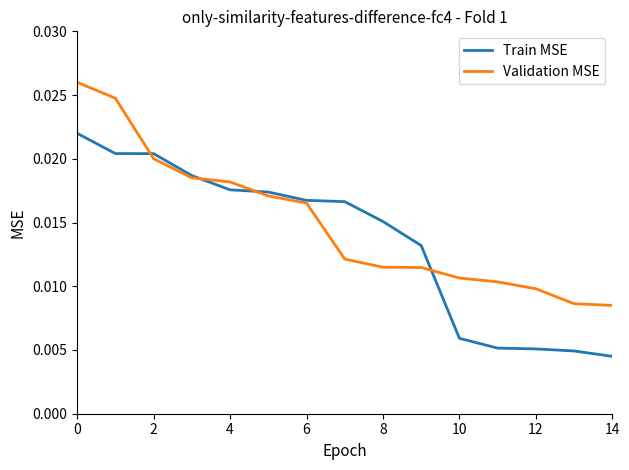

After their last crossing, which series has the higher values: Train MSE or Validation MSE?

Validation MSE